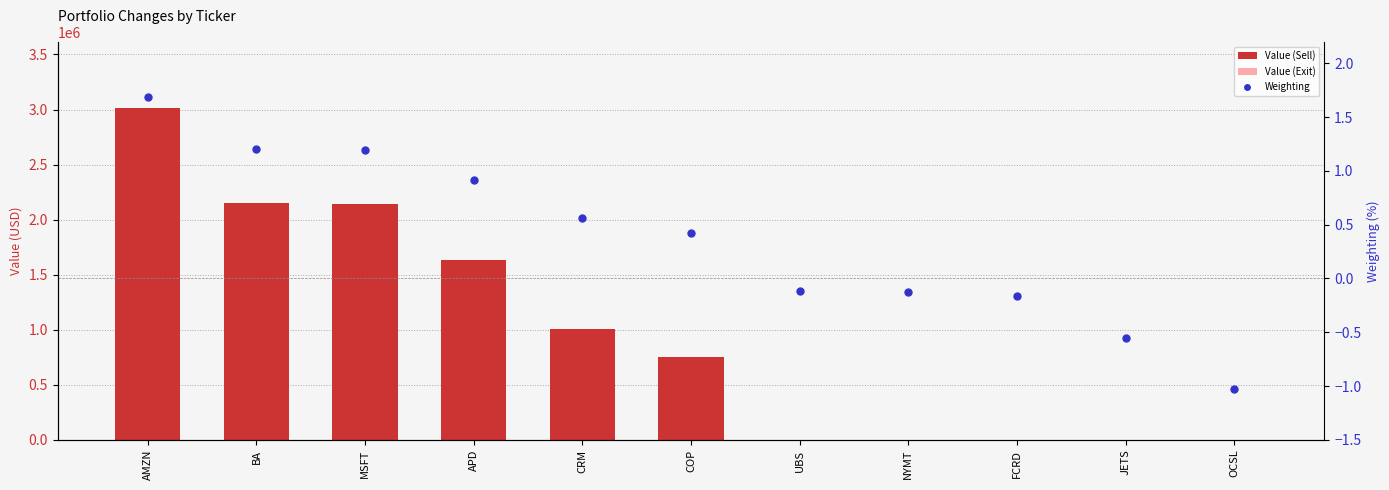

At which category is the sum across all series the highest?

AMZN